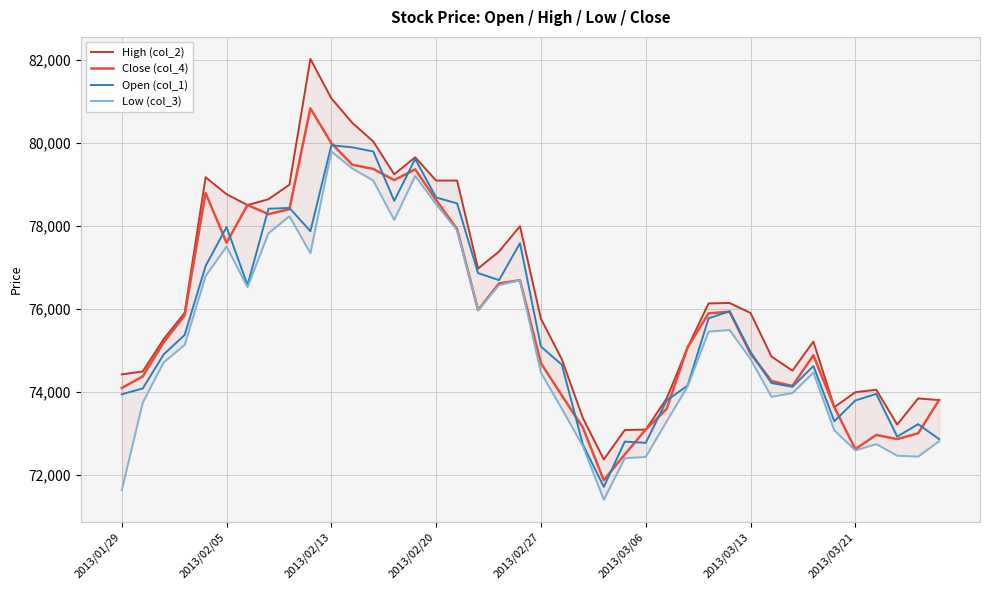

True or false: Low (col_3) and Close (col_4) cross at least once.

False